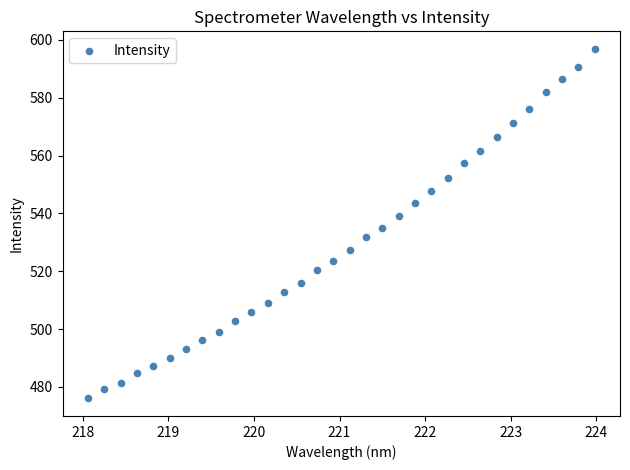

What is the range of X values (max minus min)?

5.9